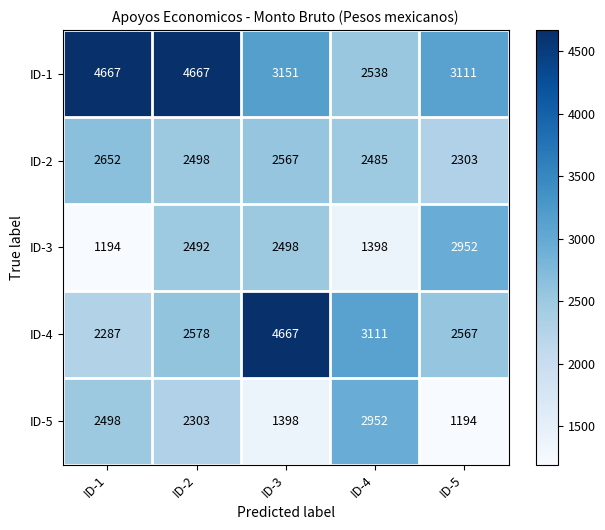

What is the maximum value for ID-1?

4667